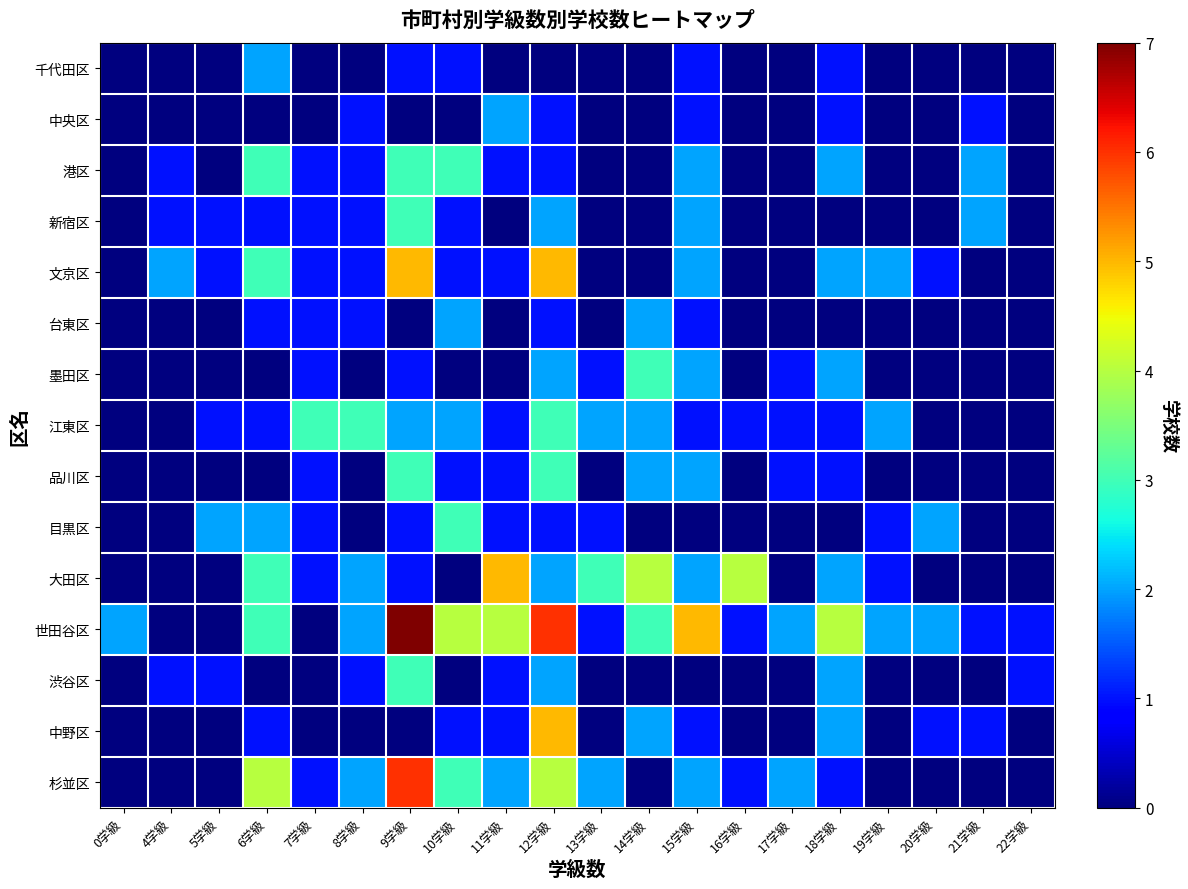

Which has a higher value, 8学級 or 22学級?

8学級